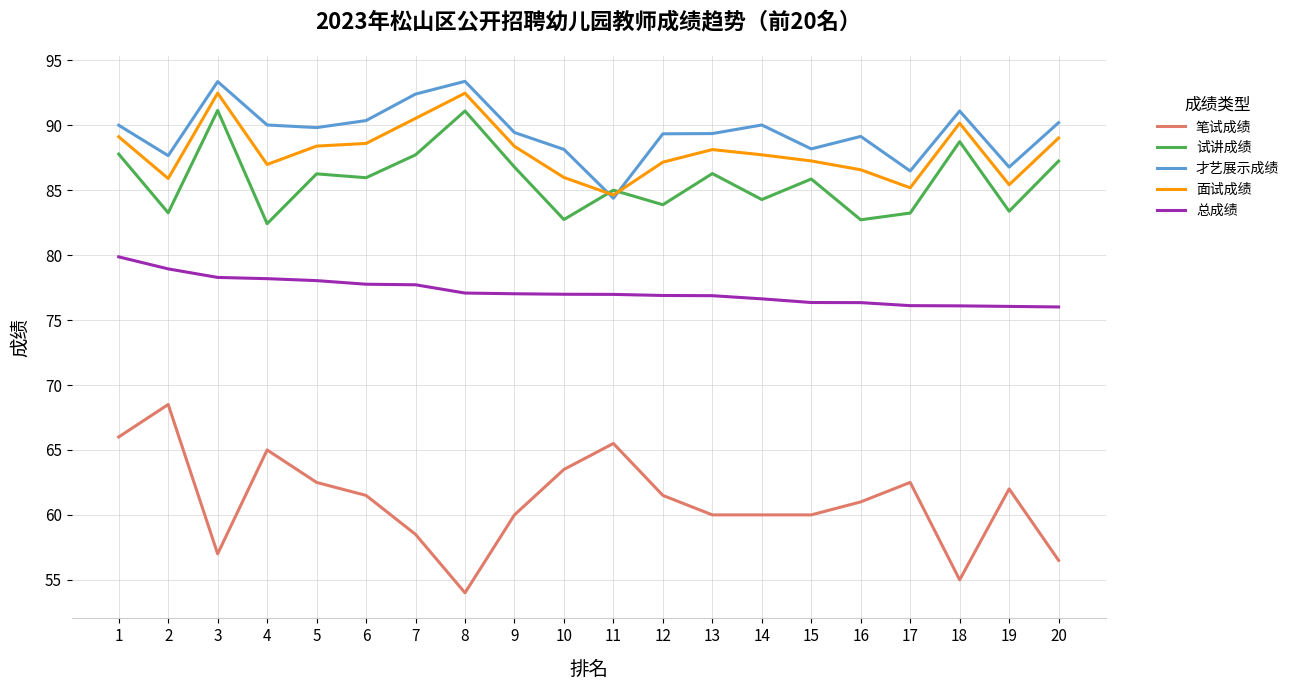

Read the 试讲成绩 value at 12.

83.9